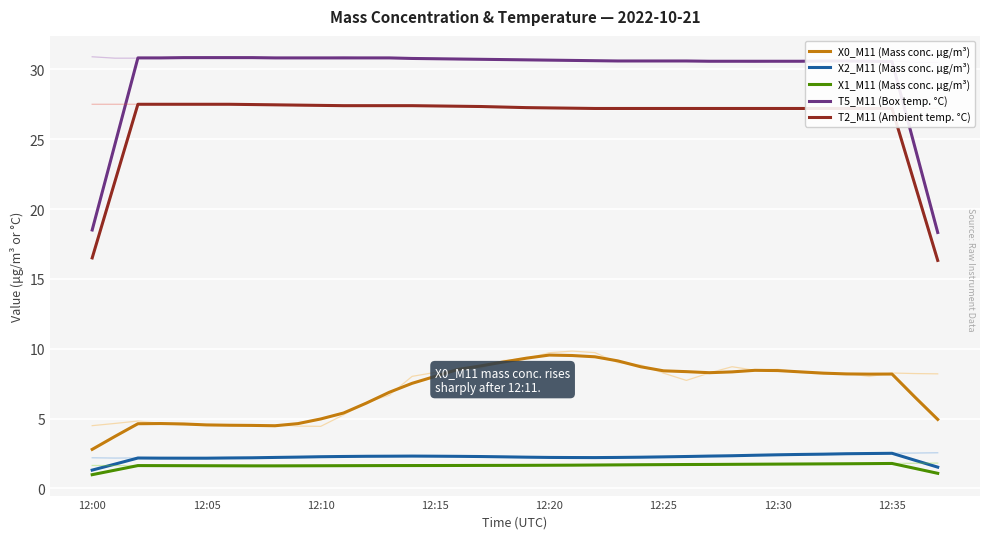

Which category has the lowest value across all series?

12:00